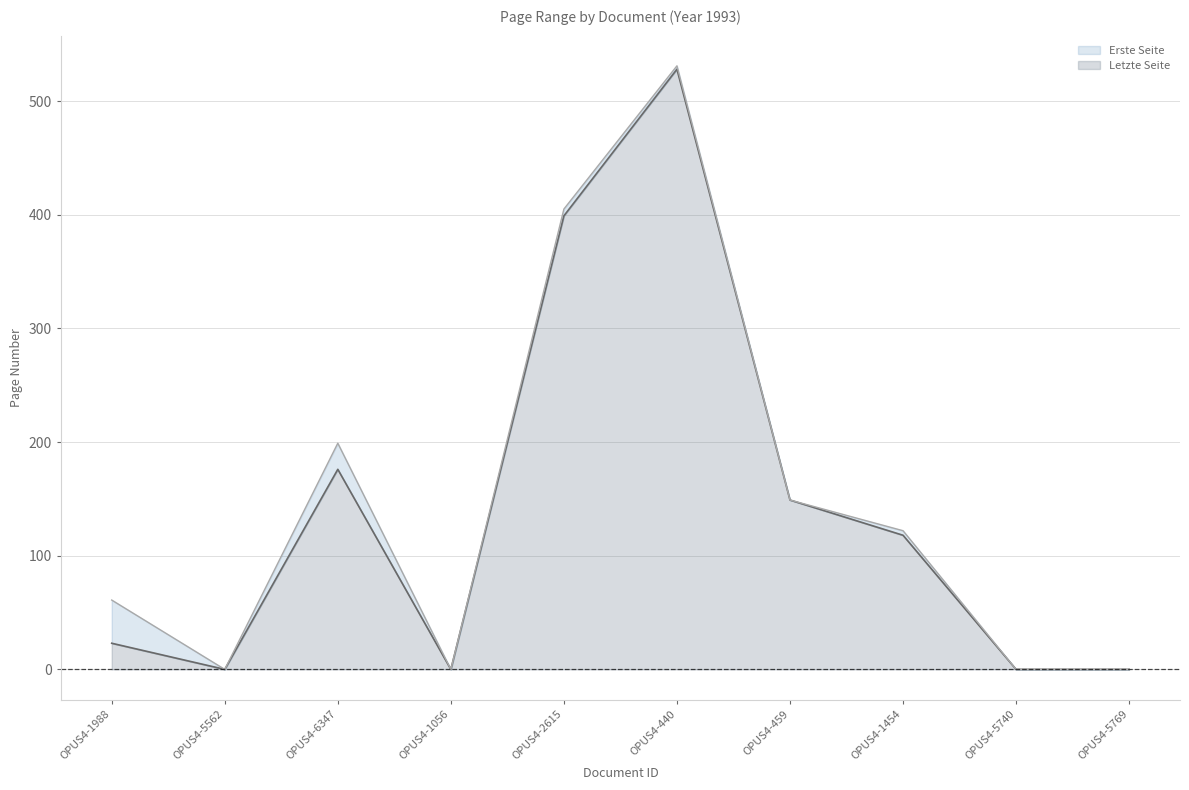

Between OPUS4-5562 and OPUS4-2615, which series saw the biggest shift?

Letzte Seite